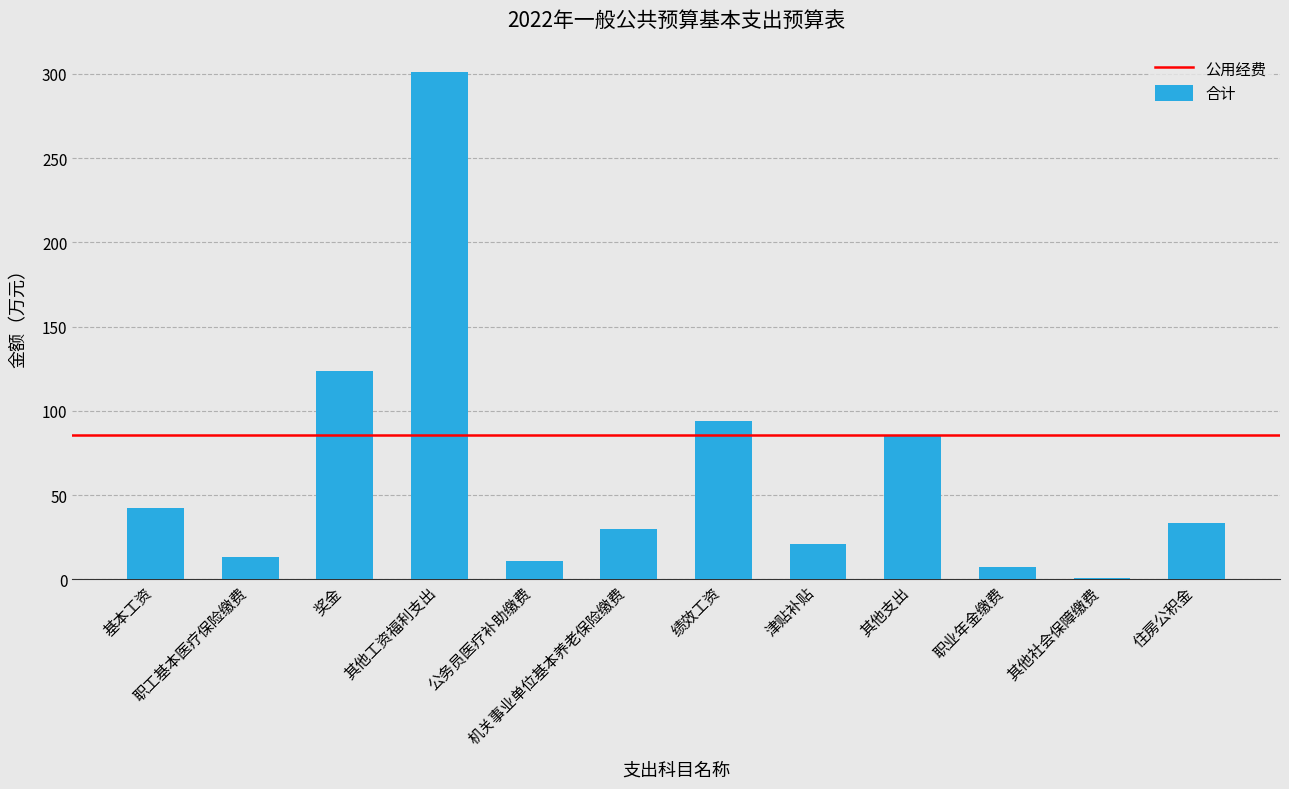

What is the greatest value displayed?

301.0